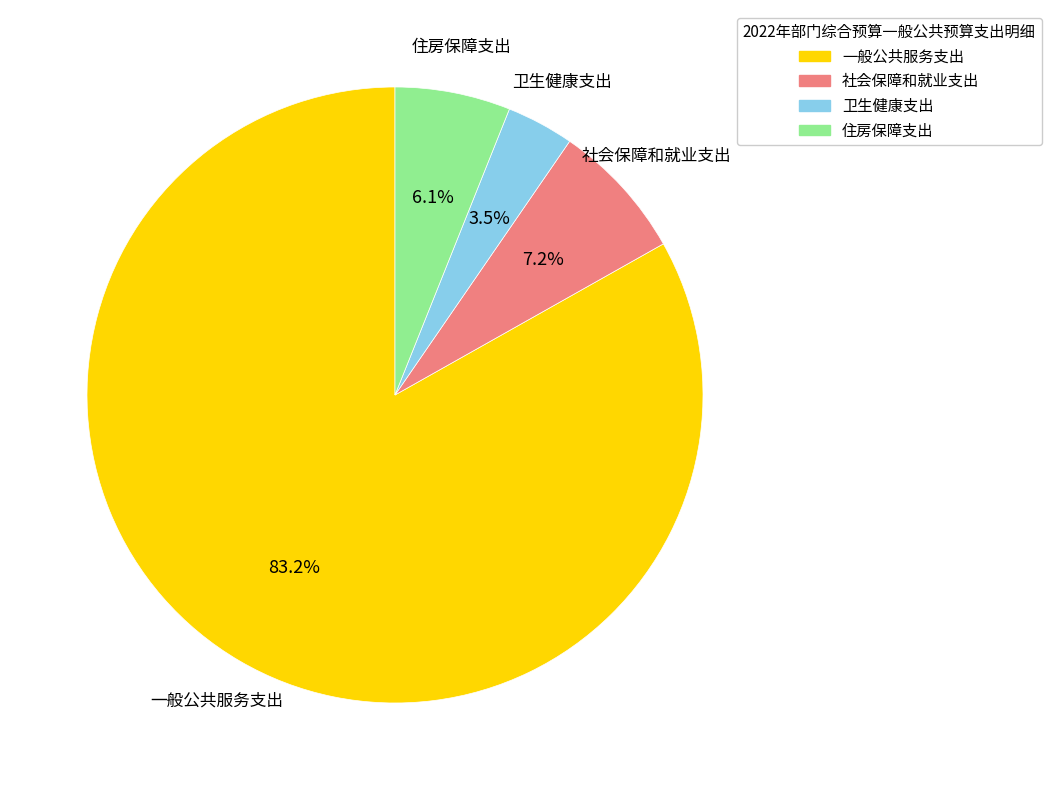

To the nearest percent, what percentage of the pie is 住房保障支出?

6%